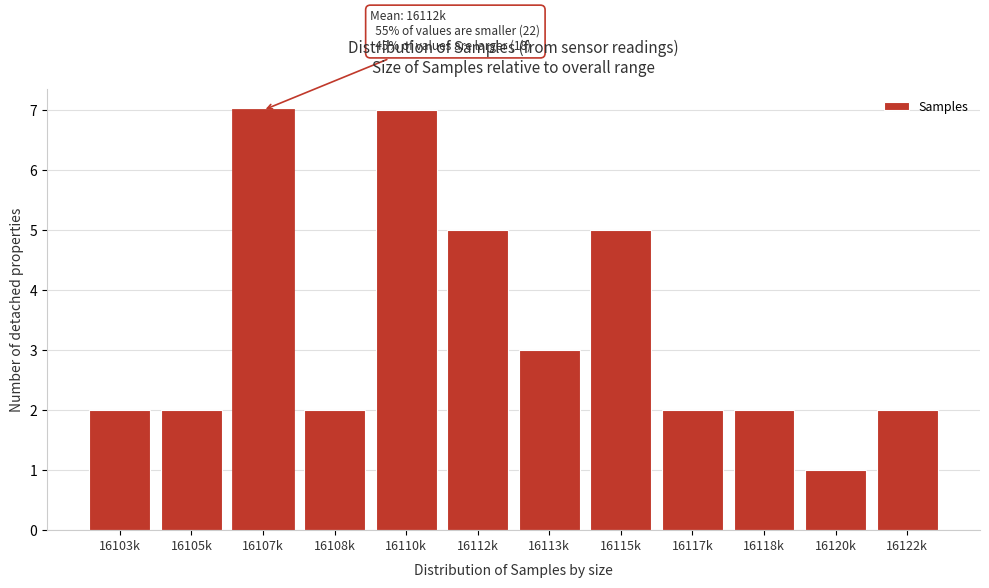

Reading left to right, what are all the values shown in this chart?

16103k=2	16105k=2	16107k=7	16108k=2	16110k=7	16112k=5	16113k=3	16115k=5	16117k=2	16118k=2	16120k=1	16122k=2